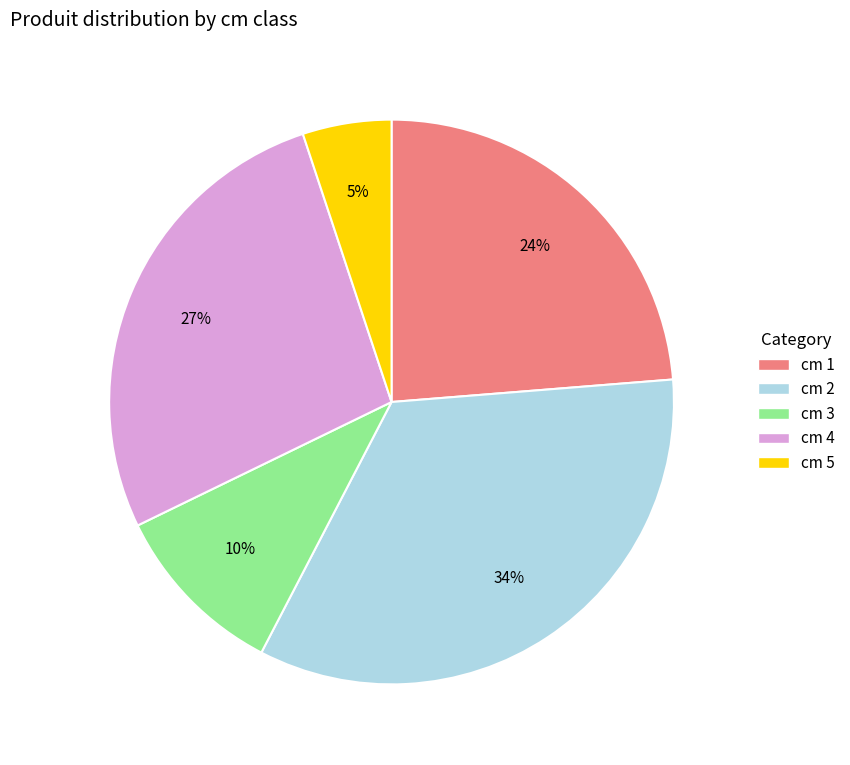

To the nearest percent, what is the average slice percentage?

20%